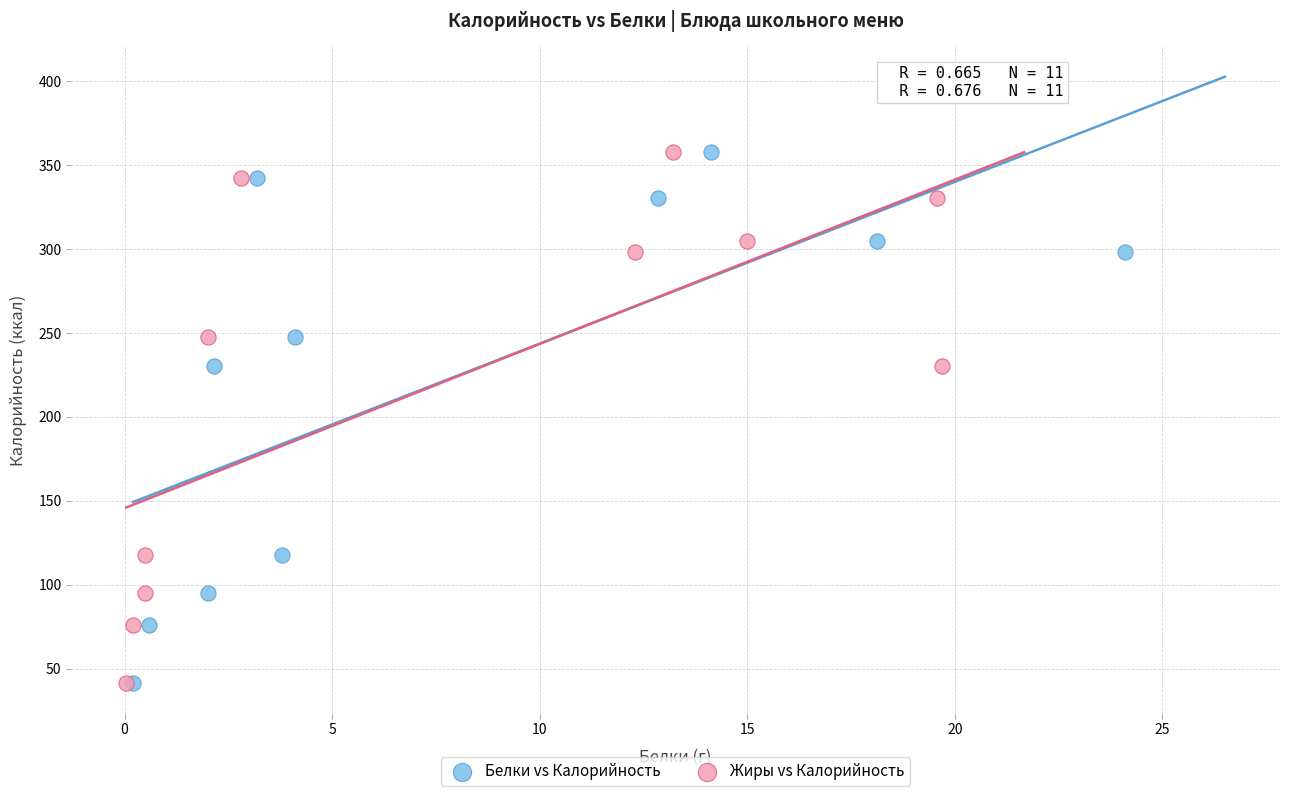

What are all the series names shown in the legend?

Белки vs Калорийность, Жиры vs Калорийность